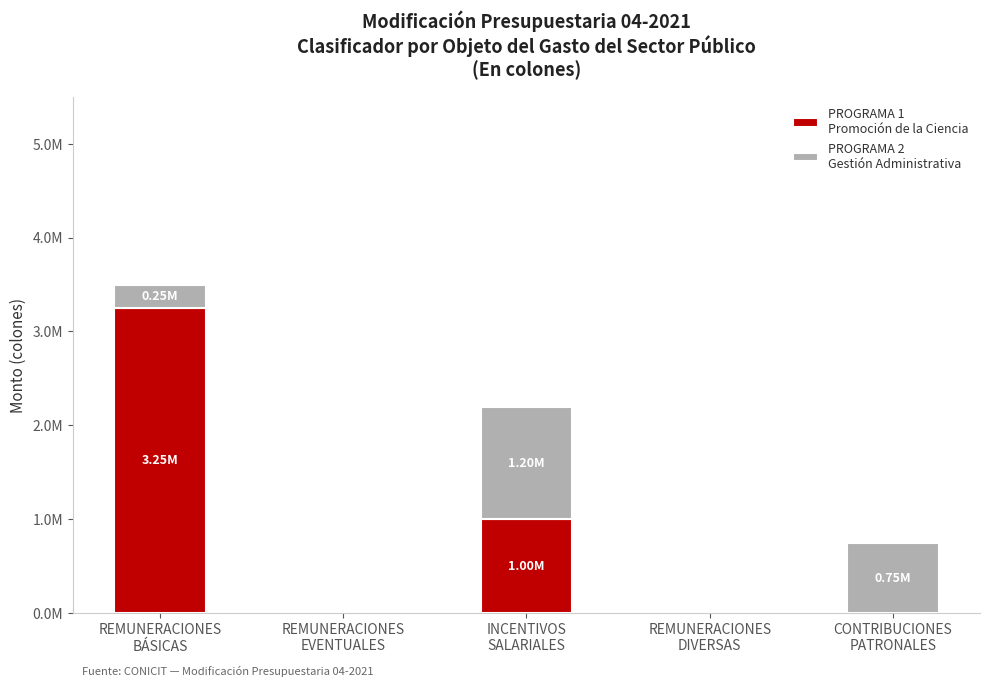

The PROGRAMA 1
Promoción de la Ciencia series shows 0 at REMUNERACIONES
DIVERSAS. True or false?

True